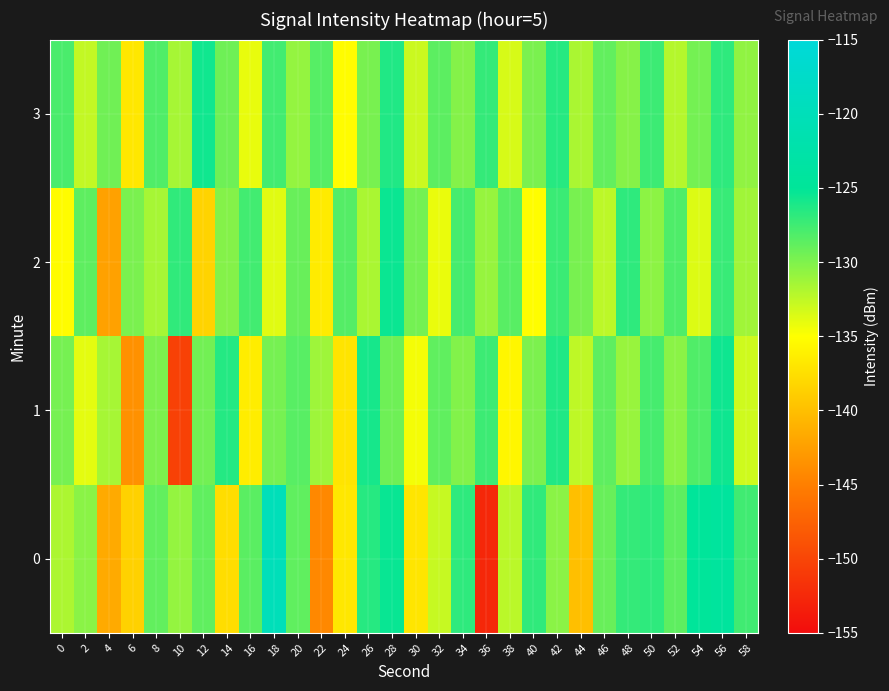

At 50, list the series in order from largest to smallest.

0, 3, 1, 2